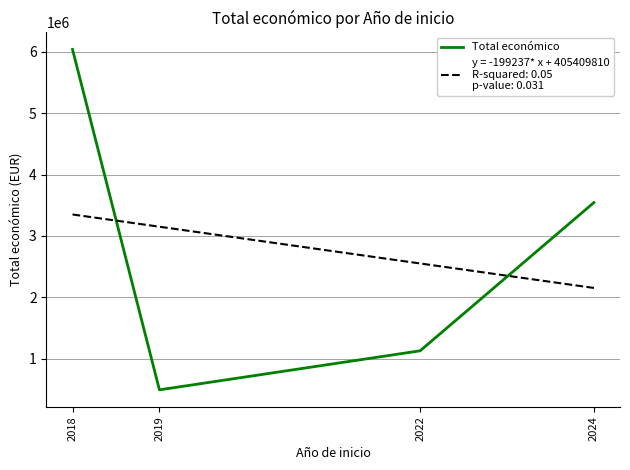

What is the average value?

2801947.4